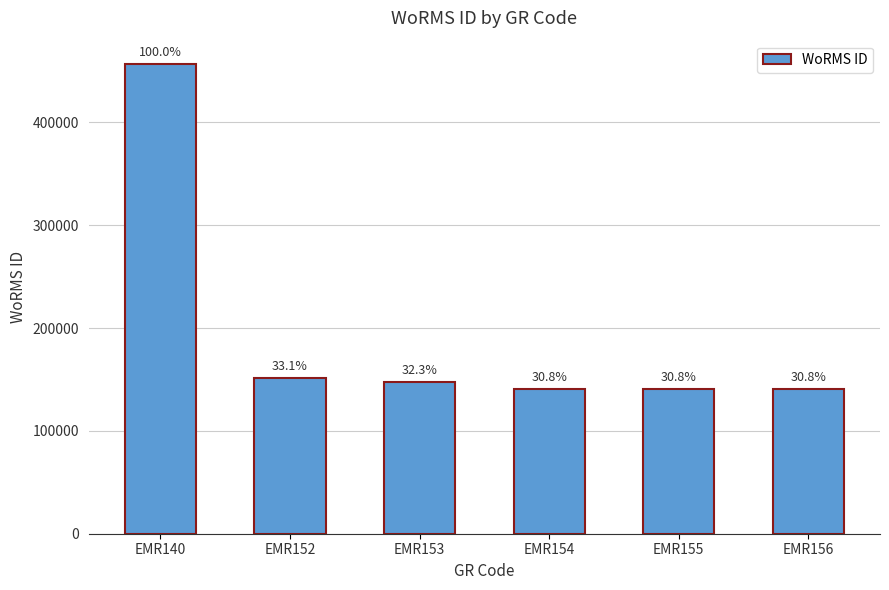

How many data points does each series have?

6